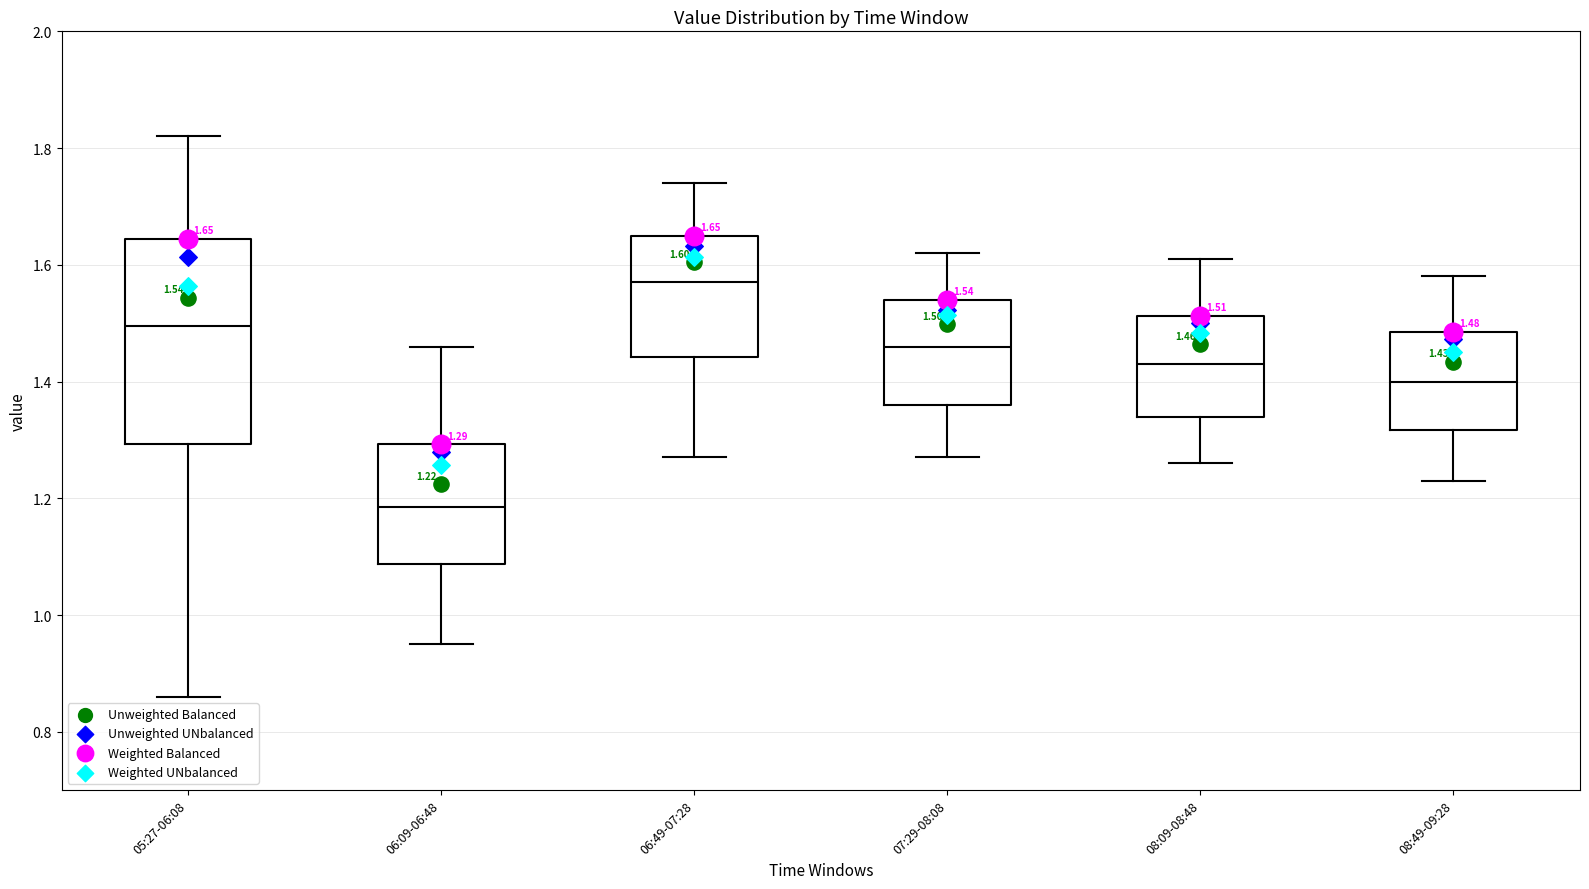

Which box's median line is the highest?

06:49-07:28